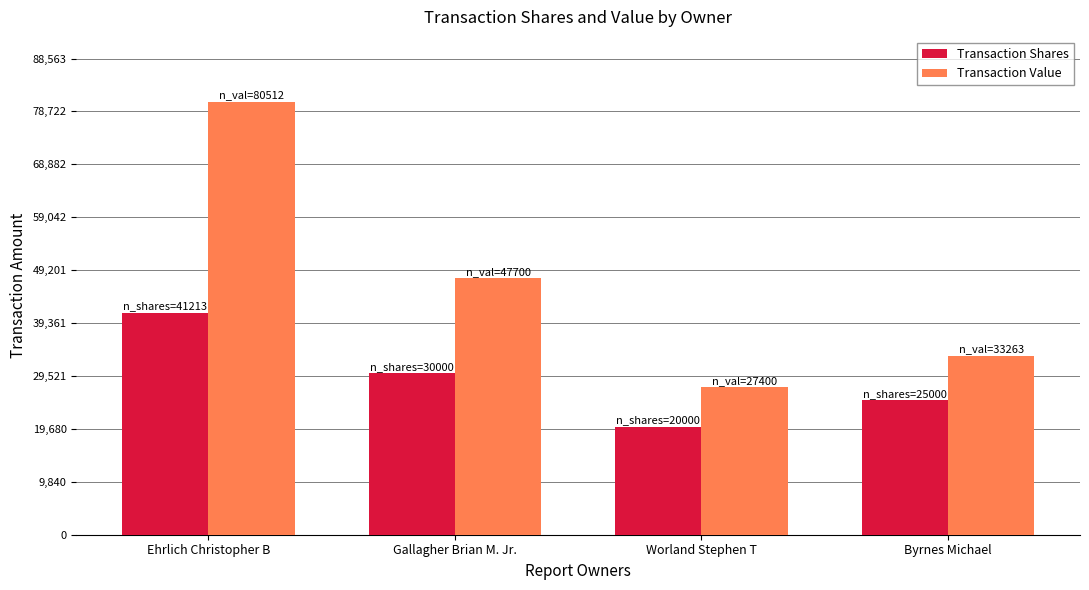

Is it true that Transaction Value equals 55547 at Byrnes Michael?

False